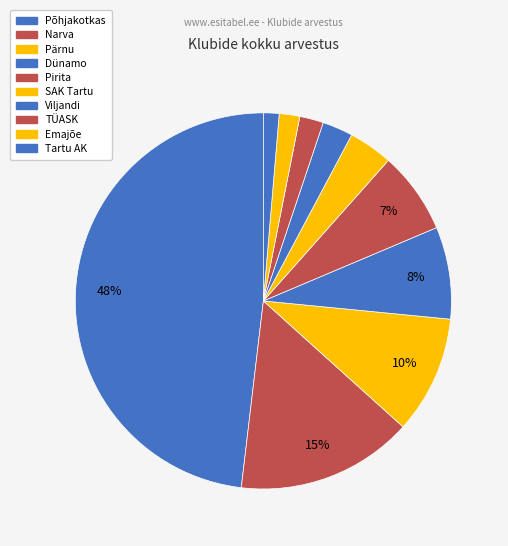

Which has a higher value, Narva or Pärnu?

Narva